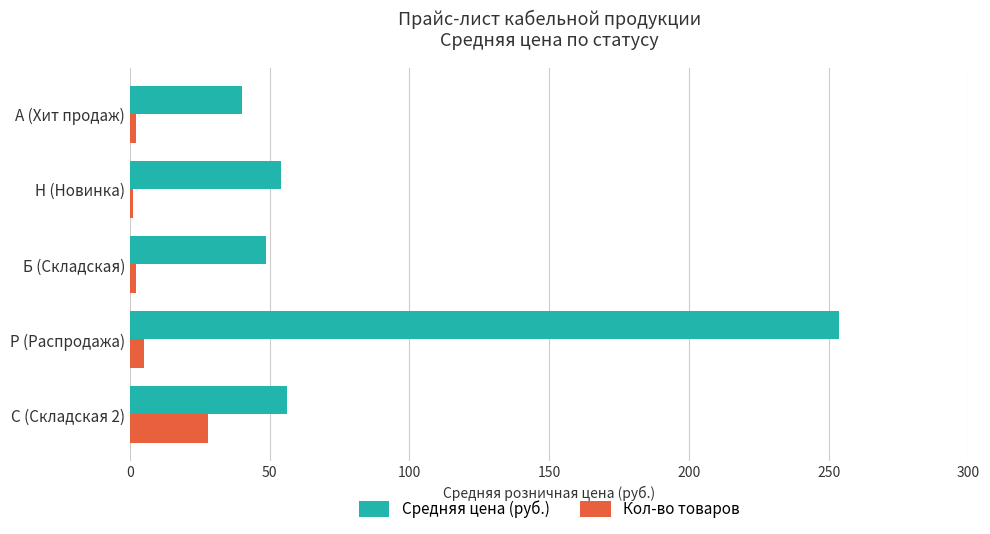

Is it true that Средняя цена (руб.) equals 48.8 at Б (Складская)?

True